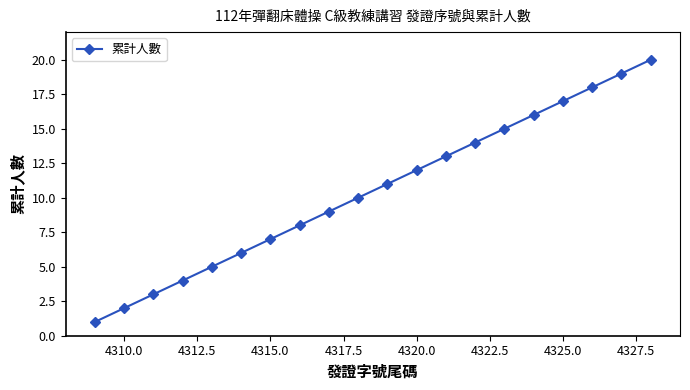

What is the greatest value displayed?

20